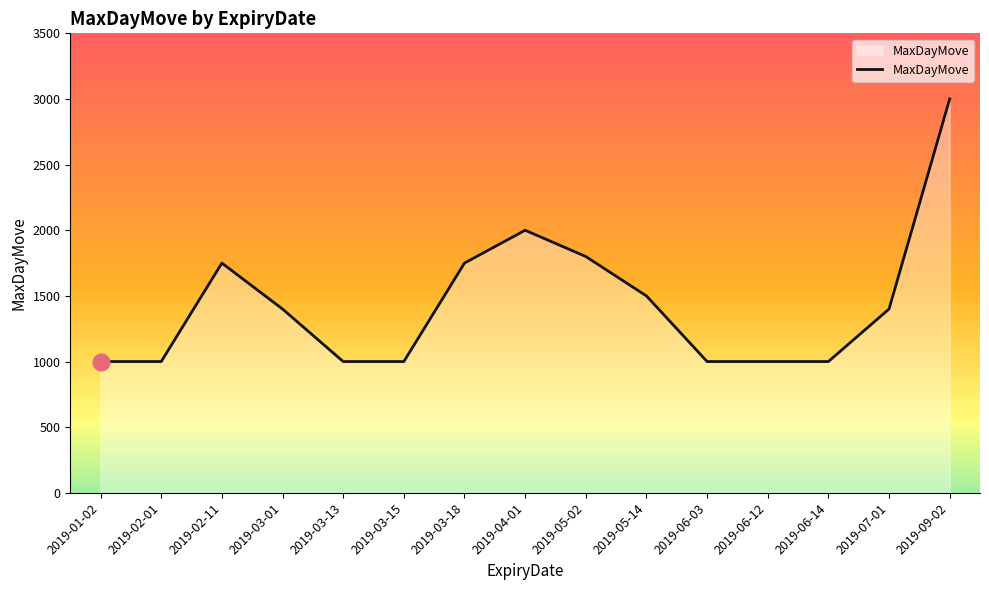

What is the difference between the maximum and second lowest values?

2000